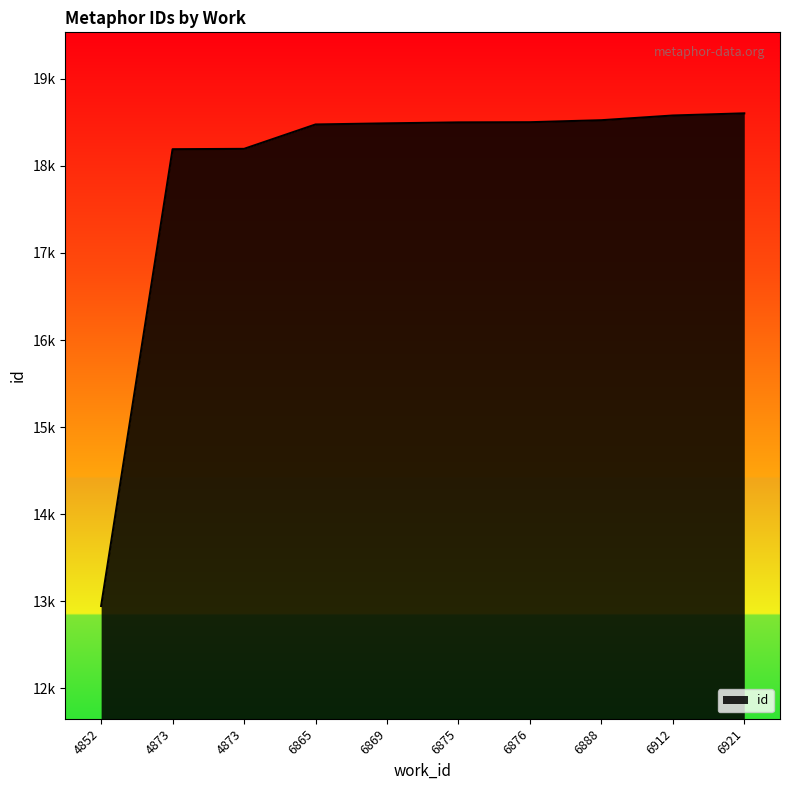

Does the chart display data point markers on the line(s)?

No